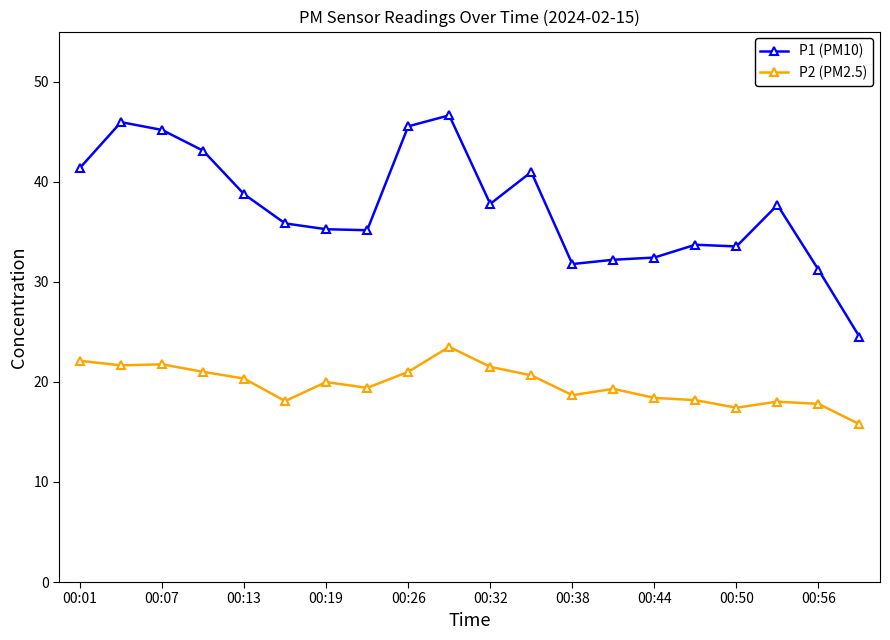

What is the maximum value for P1 (PM10)?

46.6